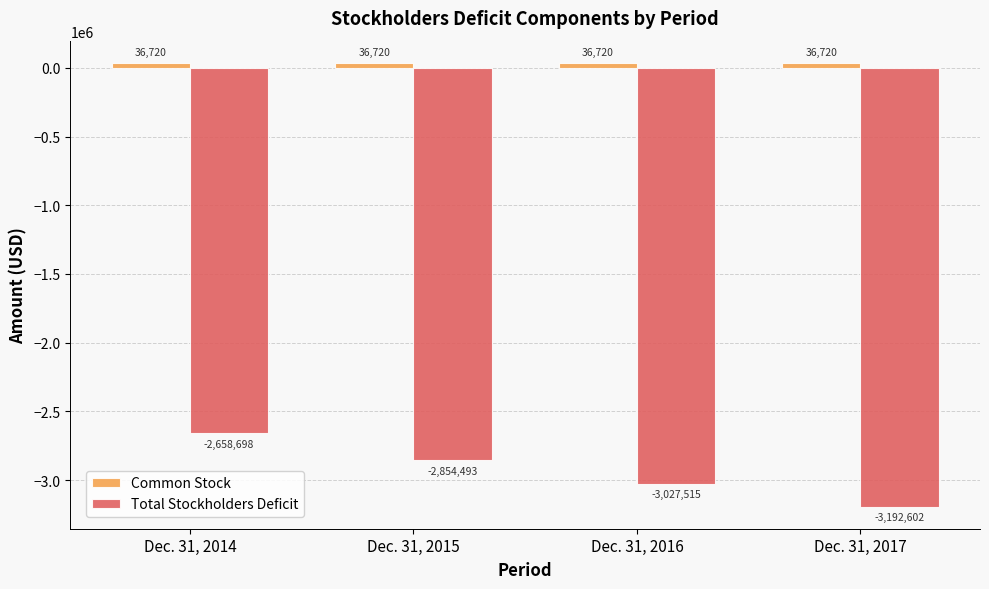

What is the minimum value for Total Stockholders Deficit?

-3192602